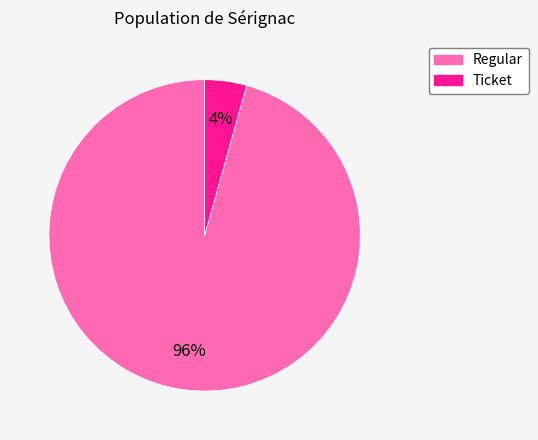

Which slice is the largest?

Regular